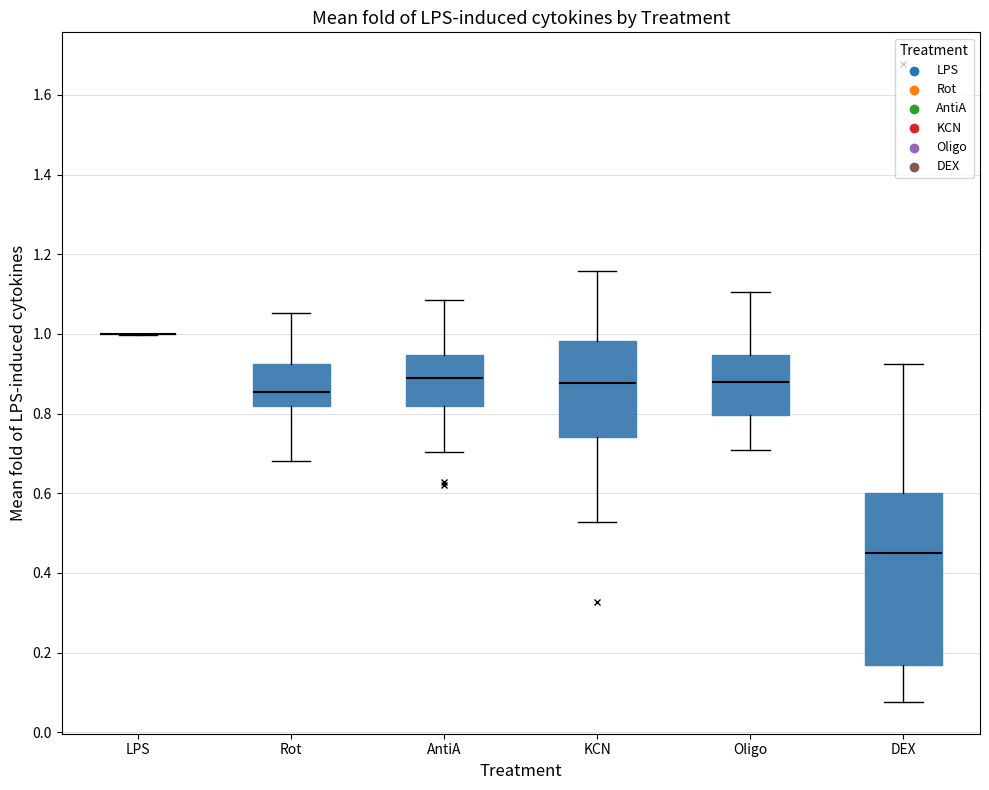

Which box is the tallest, from its lower edge to its upper edge?

DEX